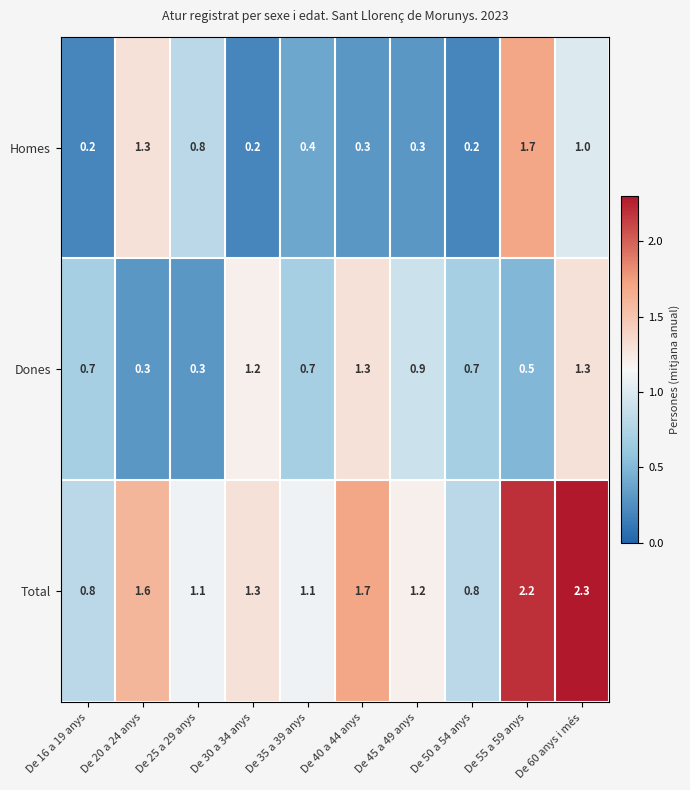

What is the difference between the maximum and minimum values in the Total series?

1.5